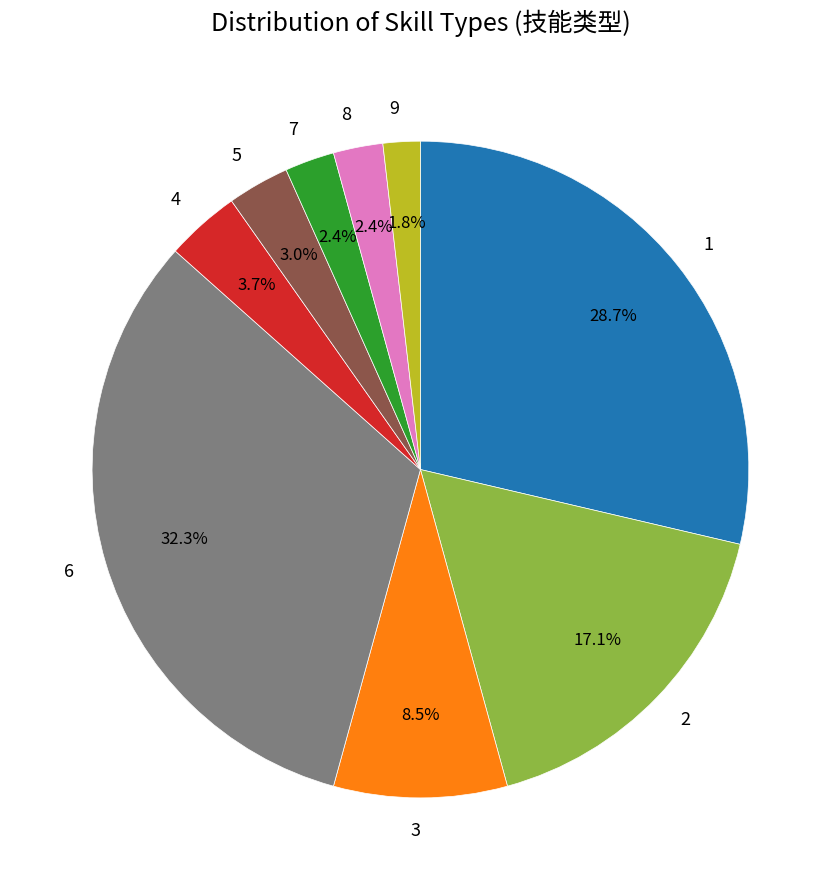

What portion of the pie excludes 8?

97.6%